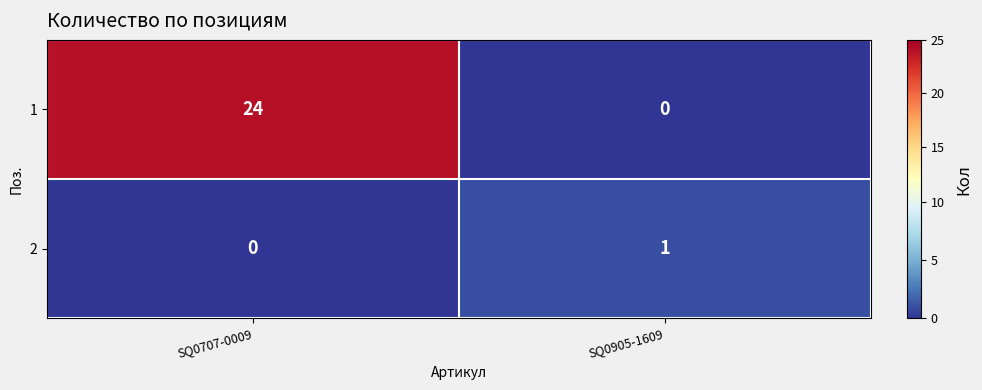

At which category is the sum across all series the highest?

SQ0707-0009